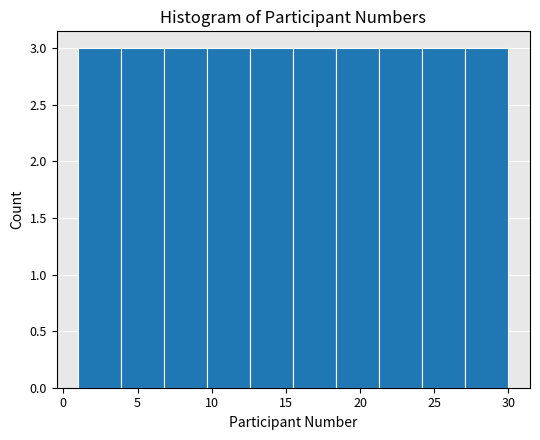

How tall is the bar that spans 18.4 to 21.3 on the x-axis? Neither the bar edges nor the heights are printed on the chart, so give them approximately, as read against the axes.

3